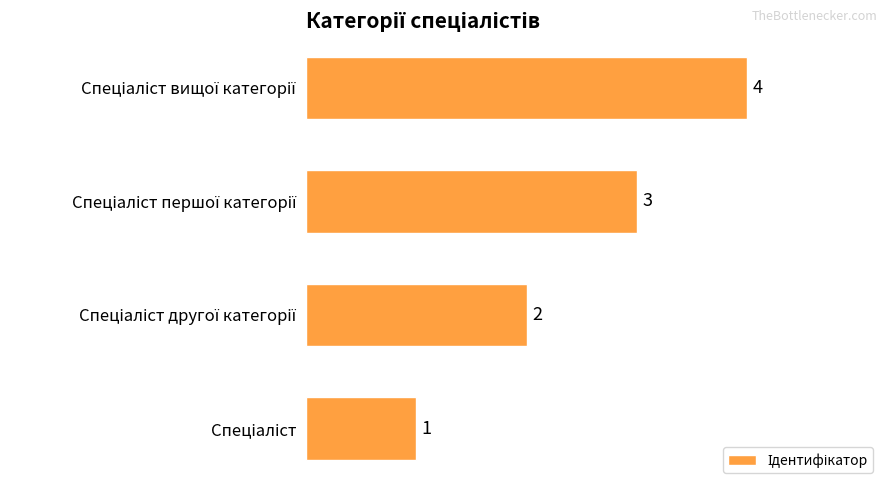

What is the sum of all values?

10